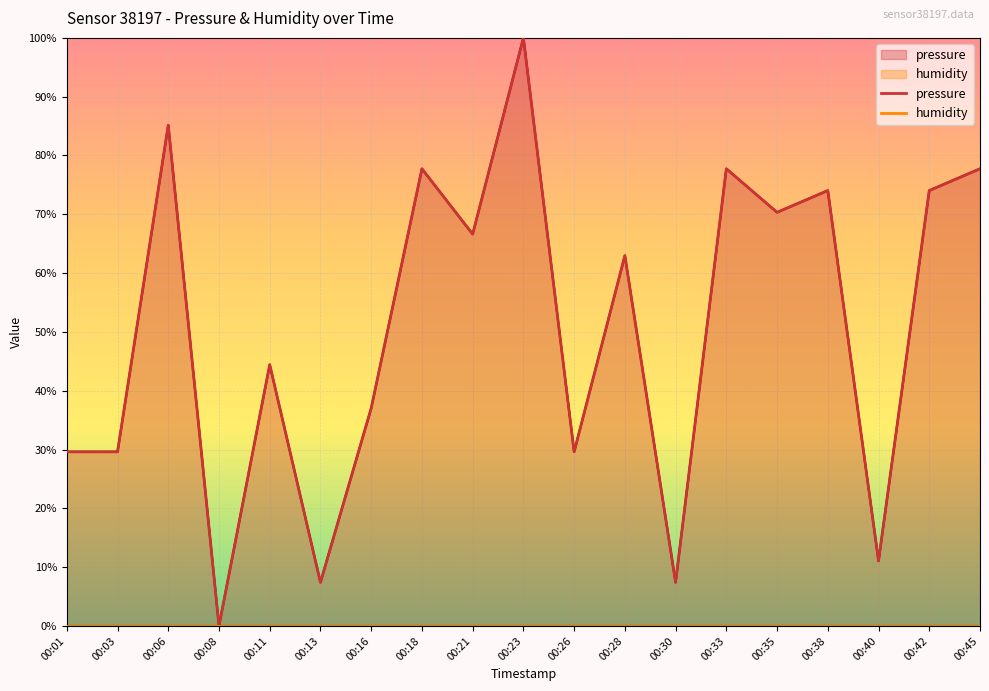

What is the value of the 8th point from the left?

77.7